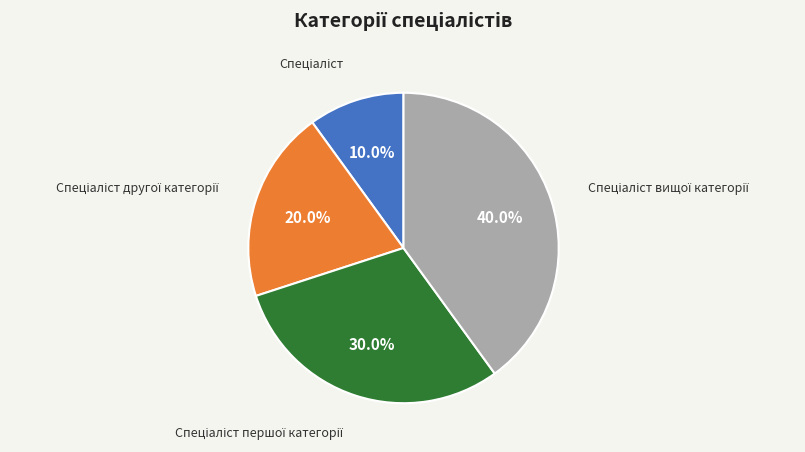

Is there any slice that represents more than half of the pie?

No